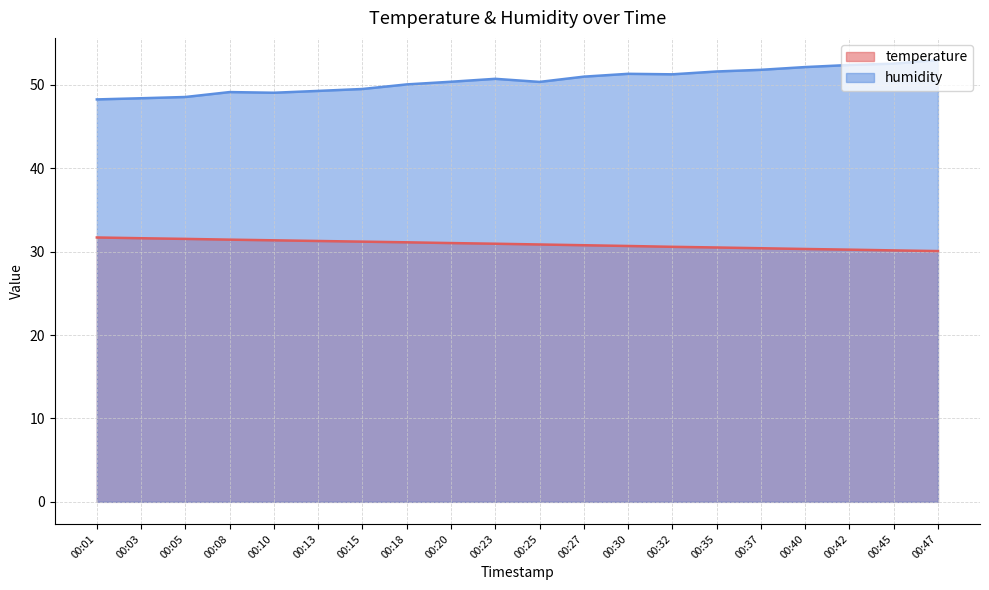

What is the difference between the temperature values at 00:23 and 00:32?

0.4